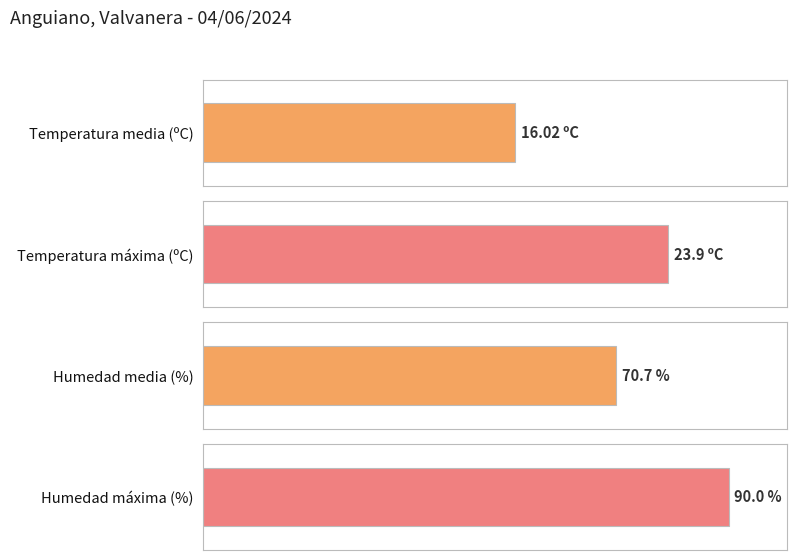

What is the average value of the Temperatura (ºC) series?

16.0